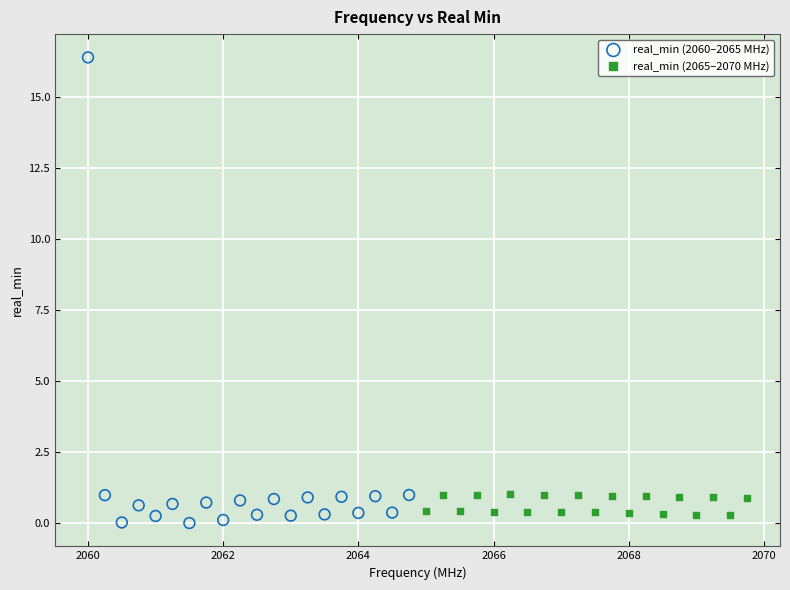

Which series has the widest spread of Y values?

real_min (2060–2065 MHz)